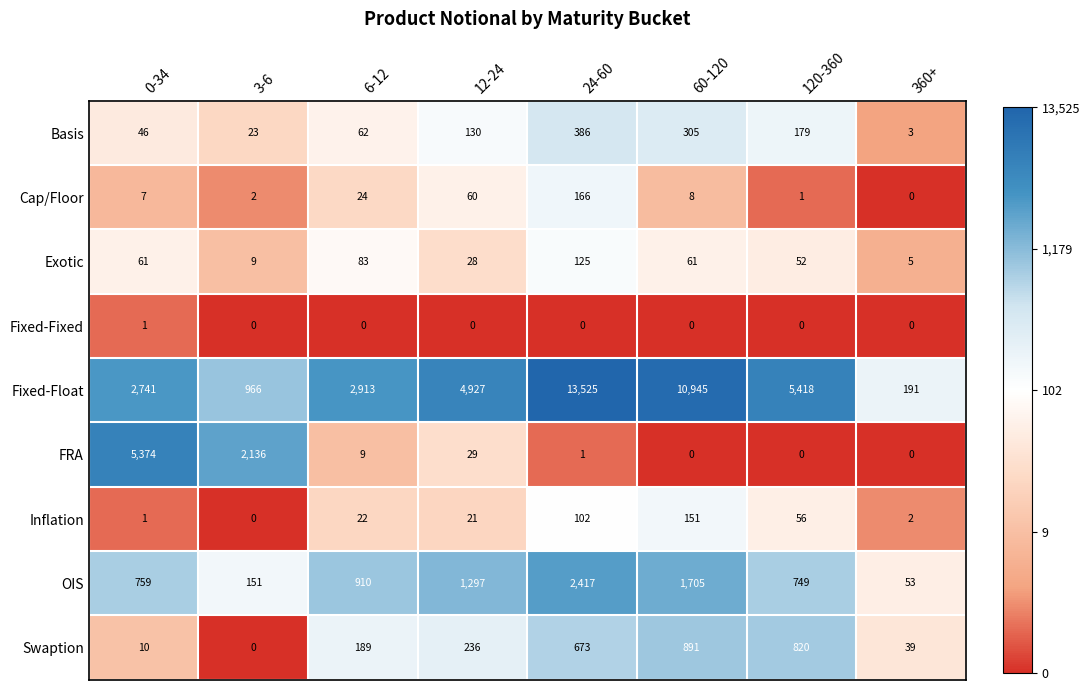

What is the spread (max minus min) of values at 6-12?

2913